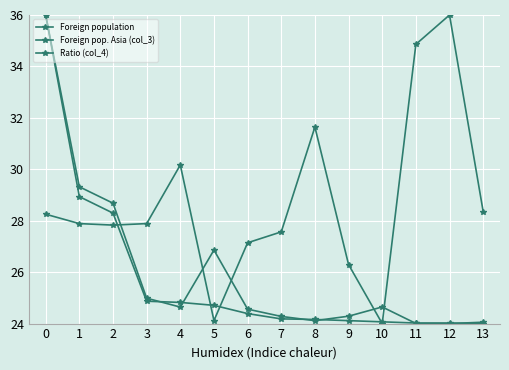

How many interior local peaks does the Foreign population series have?

2